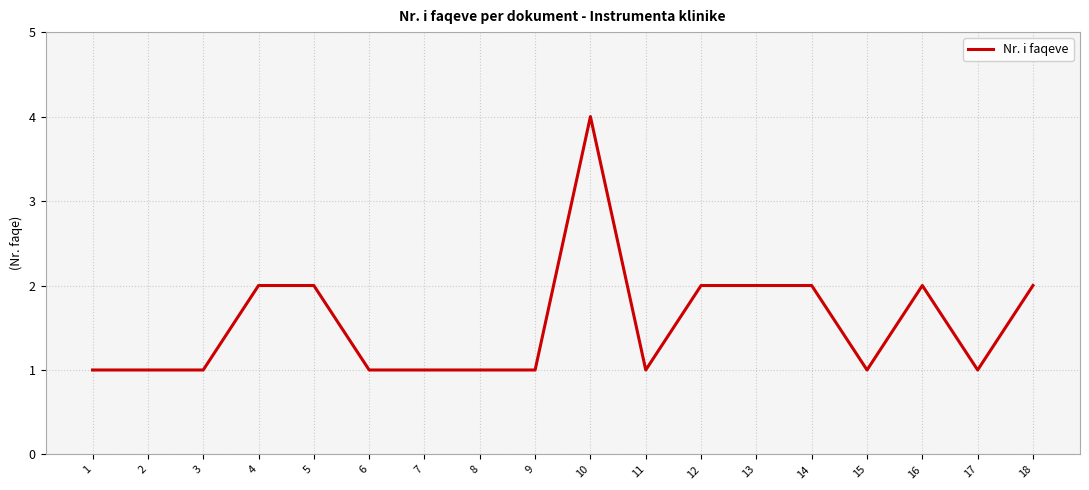

At which category does the chart reach its peak across all series?

10